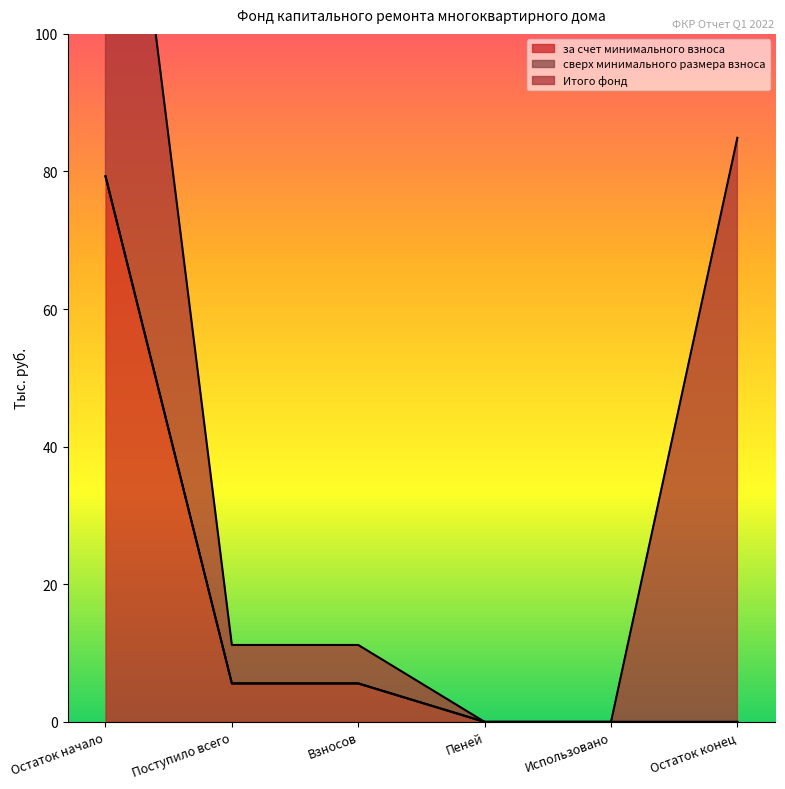

What is the highest value of the за счет минимального взноса series?

79.3